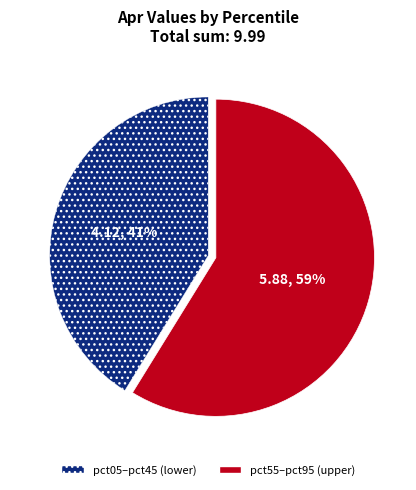

Count the number of slices in the pie.

2